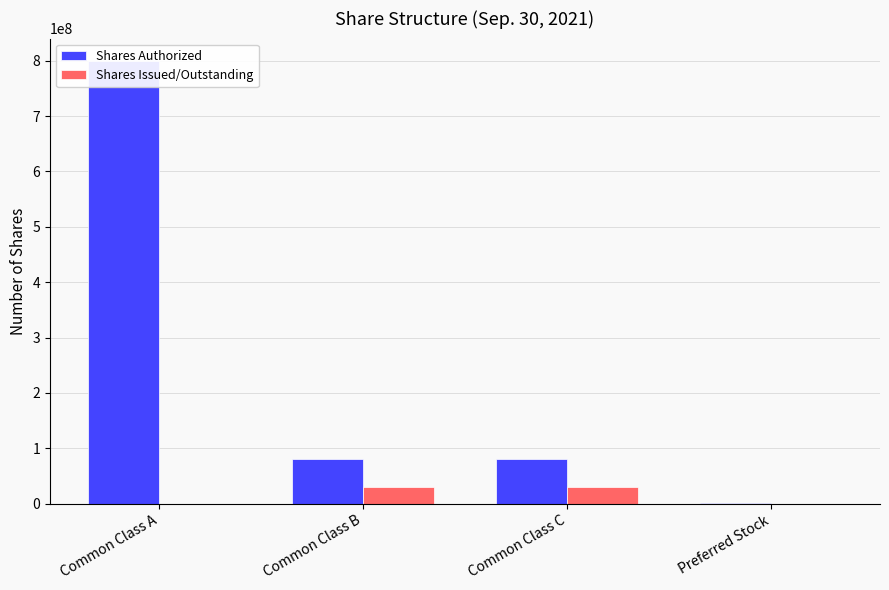

What is the sum of the Shares Authorized values at Common Class A and Preferred Stock?

801000000